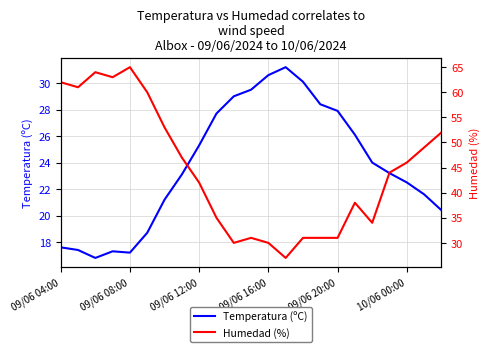

What is the maximum value for Temperatura (ºC)?

31.2